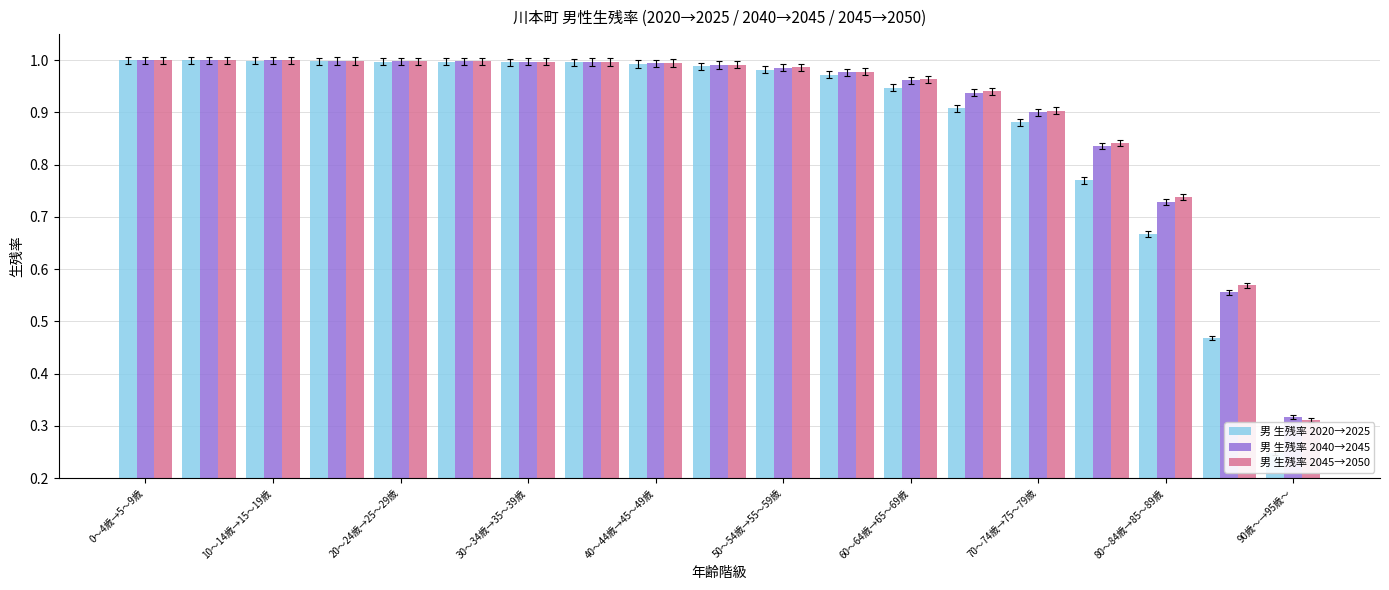

Are the bars horizontal?

No